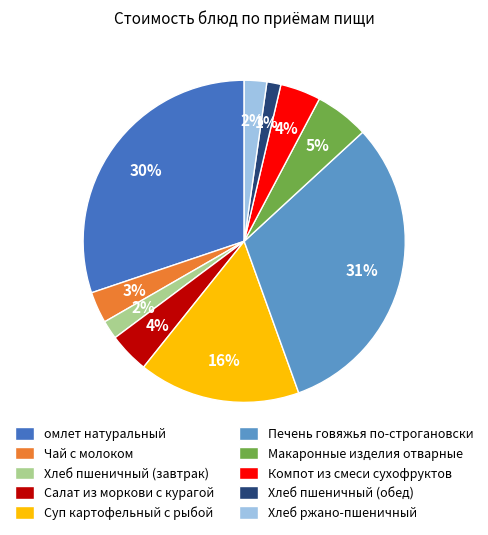

Which has a higher value, омлет натуральный or Хлеб пшеничный (завтрак)?

омлет натуральный